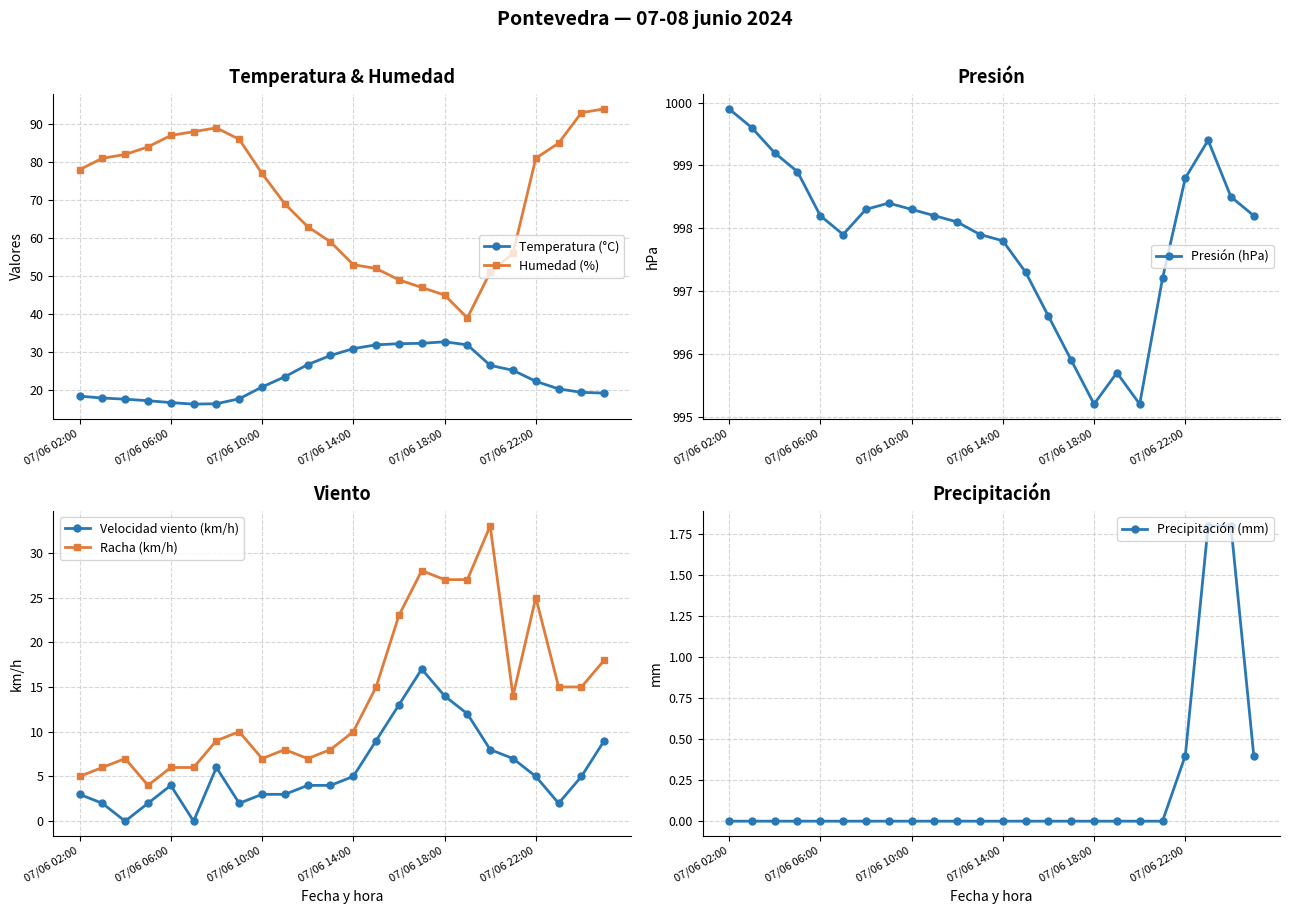

What is the greatest value displayed?

999.9